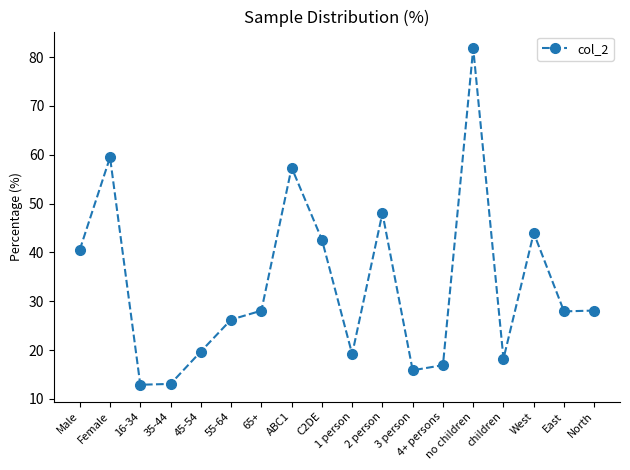

How many distinct data groups are displayed?

1